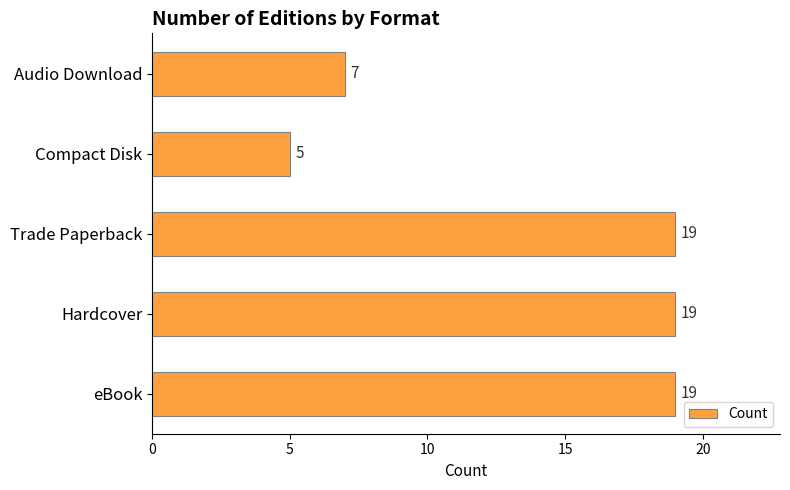

Reading top to bottom, extract all data points from this chart.

7	5	19	19	19